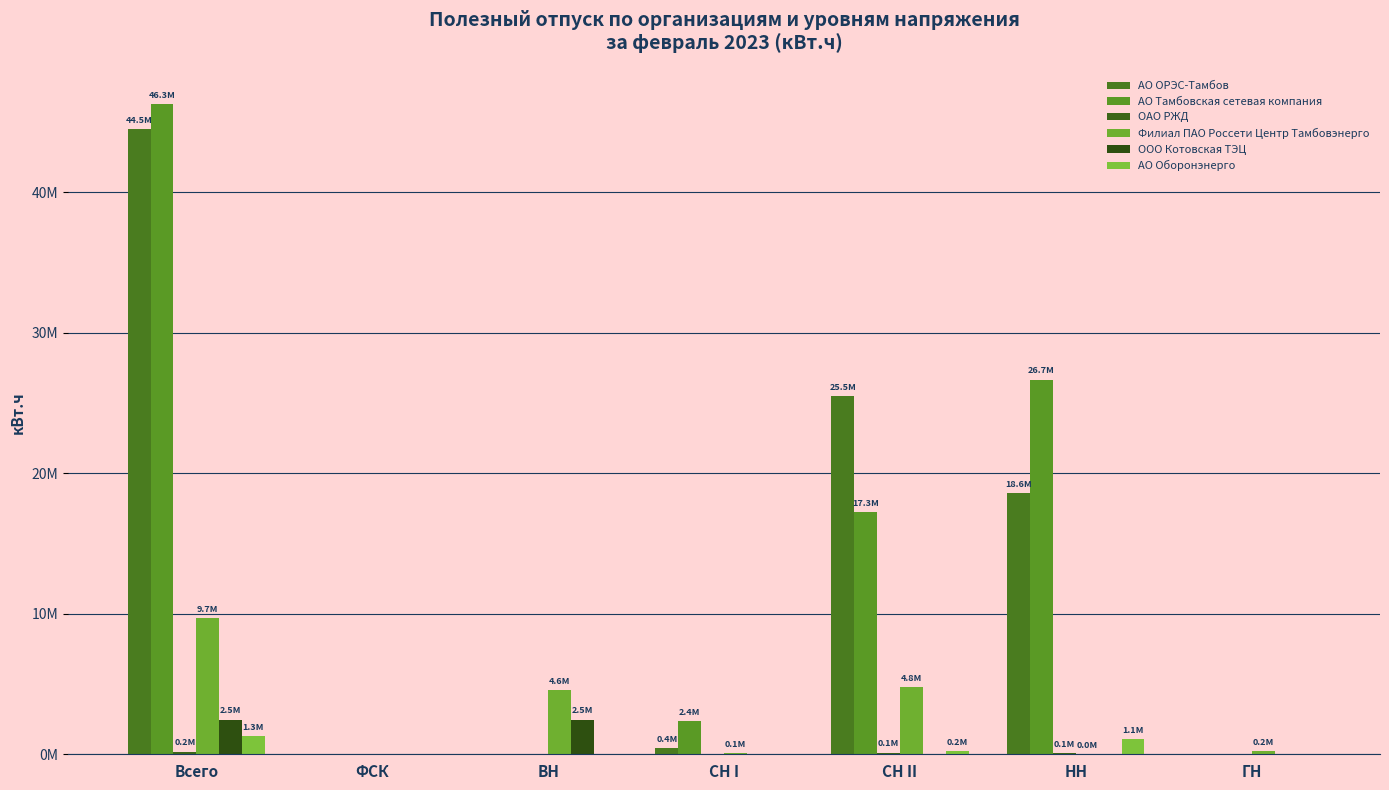

At which label is АО ОРЭС-Тамбов closest to 22230038?

СН II